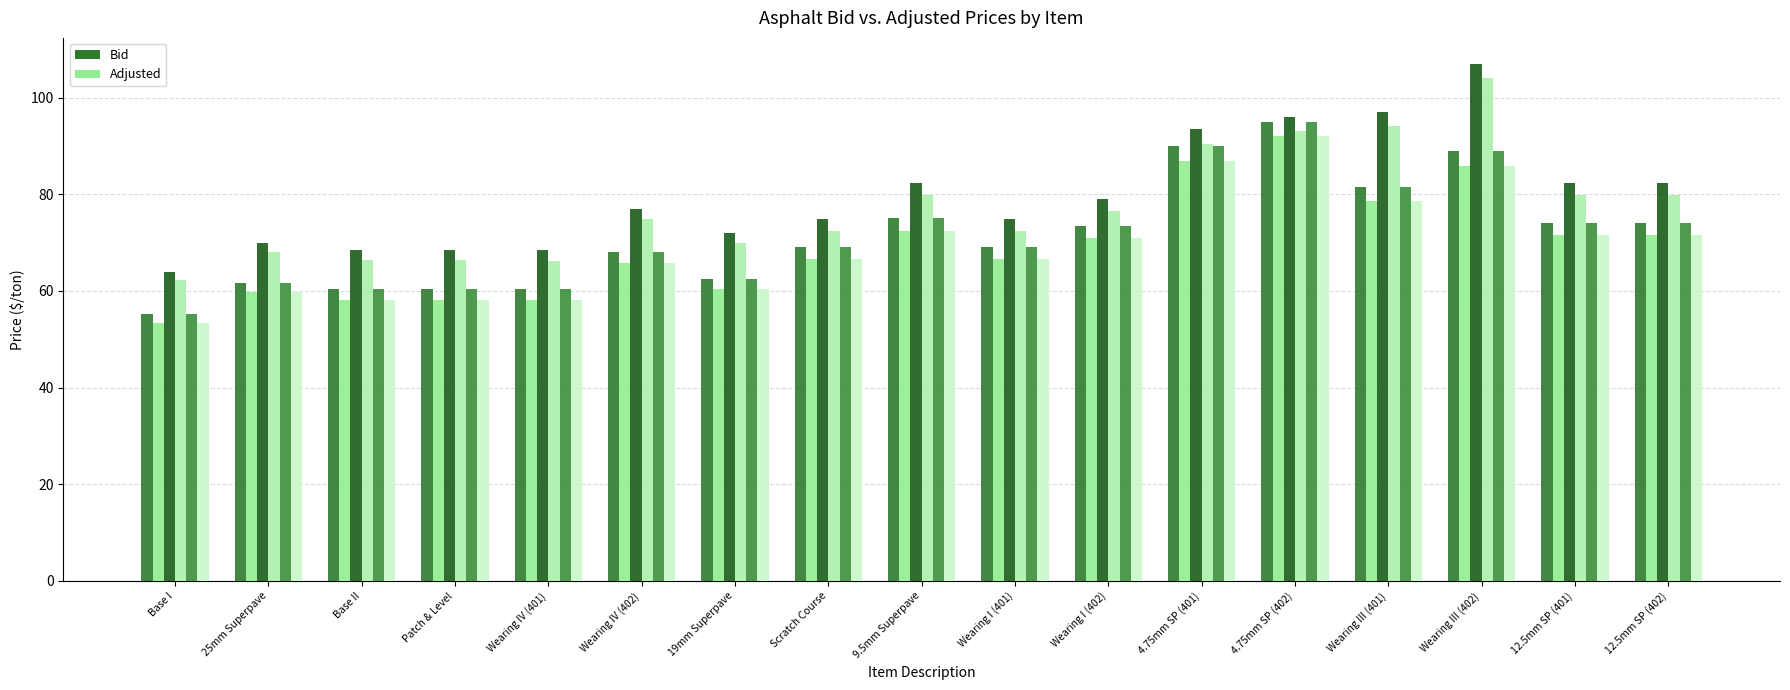

What is the average value of the Buckeye Asphalt Adjusted series?

69.2